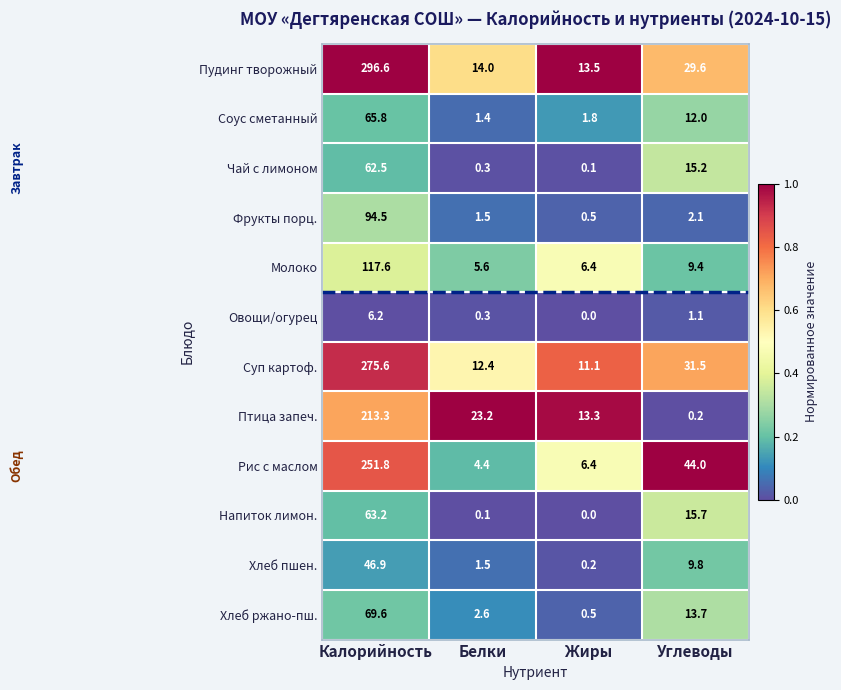

What is the total value across all series at Жиры?

53.8